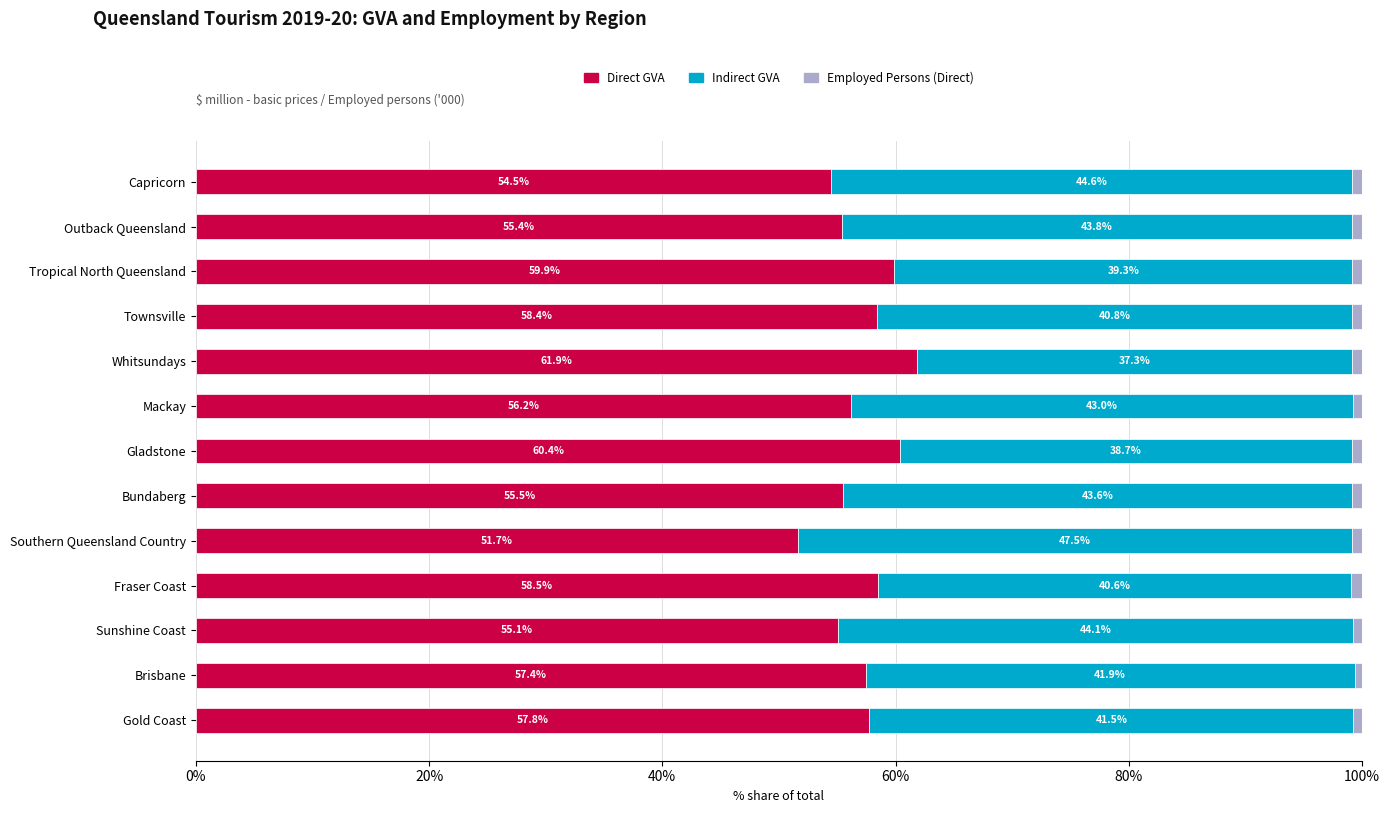

What is the total value across all series at Fraser Coast?

100.0